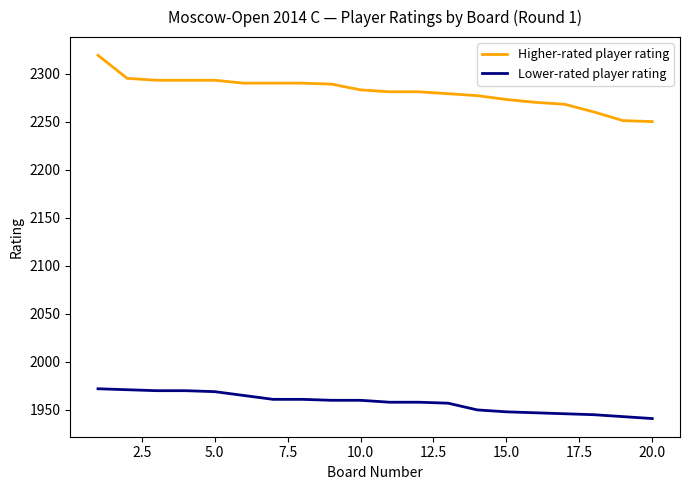

What is the minimum value for Lower-rated player rating?

1941